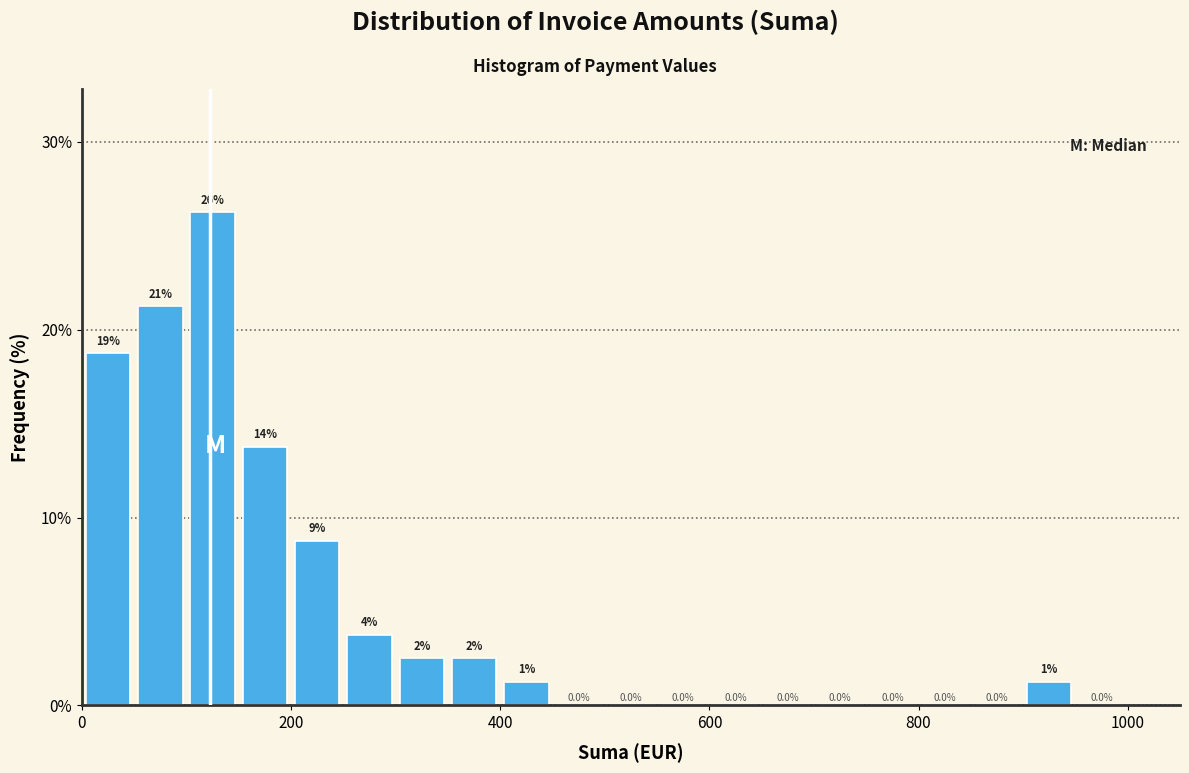

Read against the x-axis, roughly where is the centre of the tallest bar?

120